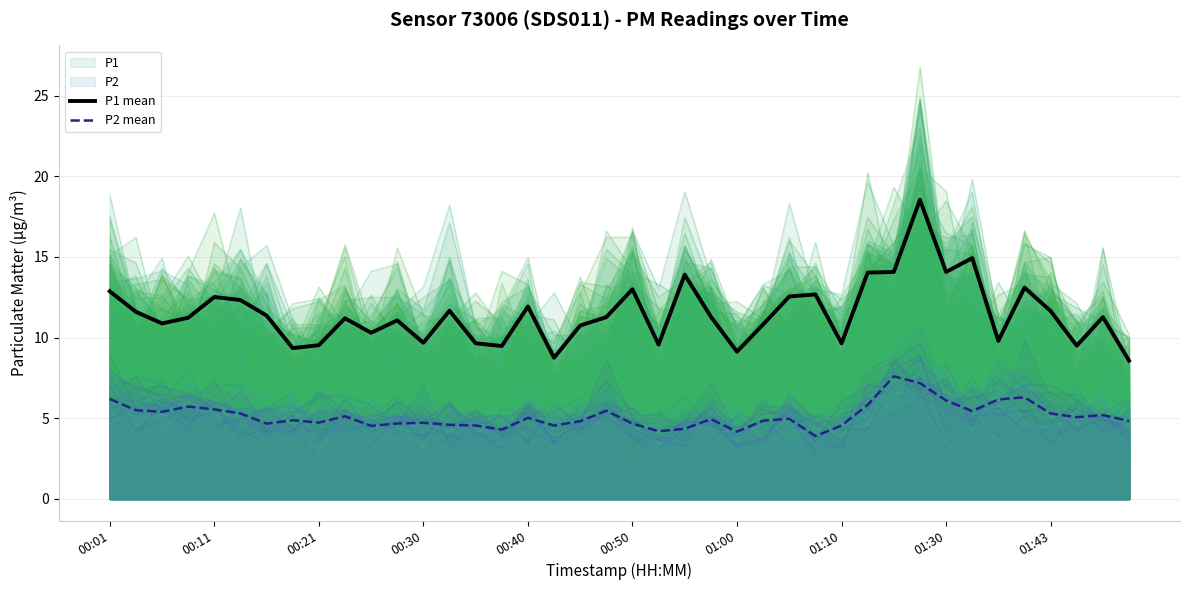

How many lines are shown in the chart?

2